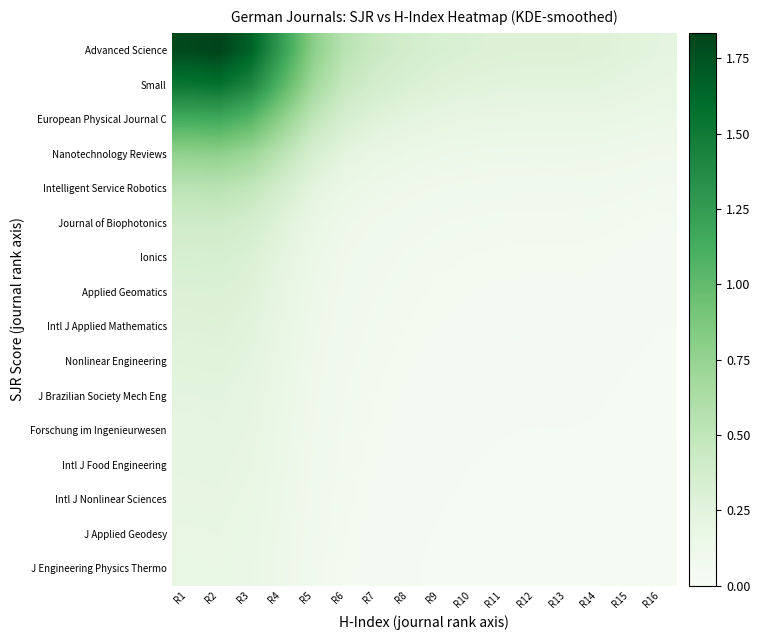

List the series in order of their peak value, lowest first.

J Engineering Physics Thermo, J Applied Geodesy, Intl J Nonlinear Sciences, Intl J Food Engineering, Forschung im Ingenieurwesen, J Brazilian Society Mech Eng, Nonlinear Engineering, Intl J Applied Mathematics, Applied Geomatics, Ionics, Journal of Biophotonics, Intelligent Service Robotics, Nanotechnology Reviews, European Physical Journal C, Small, Advanced Science